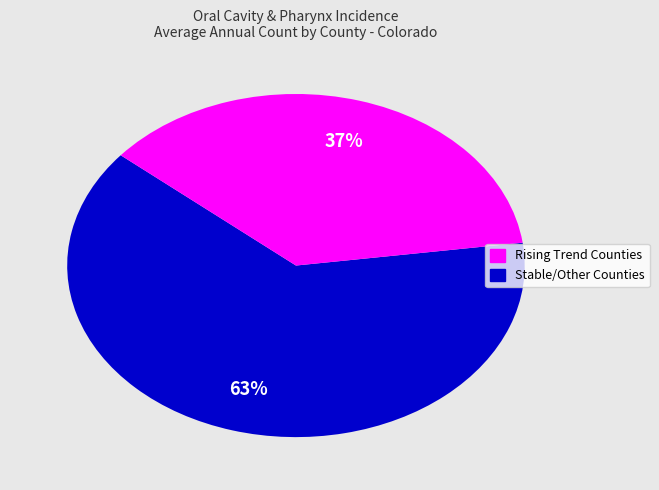

How many segments does this pie chart have?

2